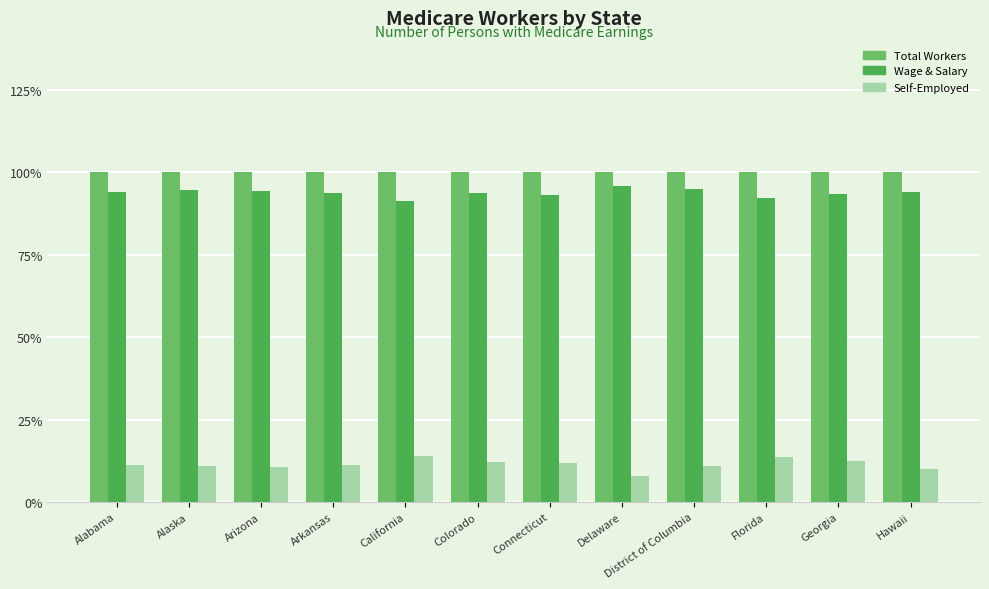

Is the value of Total Workers at California greater than the value of Self-Employed at Georgia?

Yes